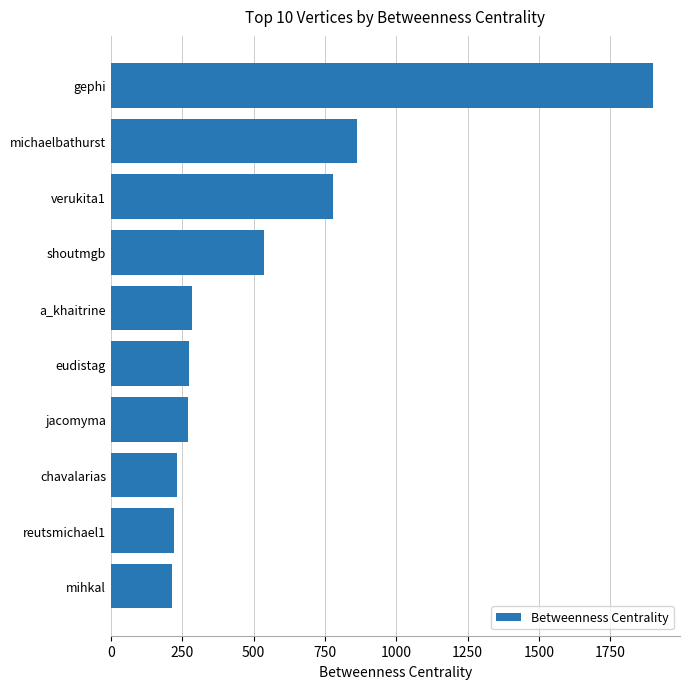

True or false: the data shows 538.0 at shoutmgb.

True